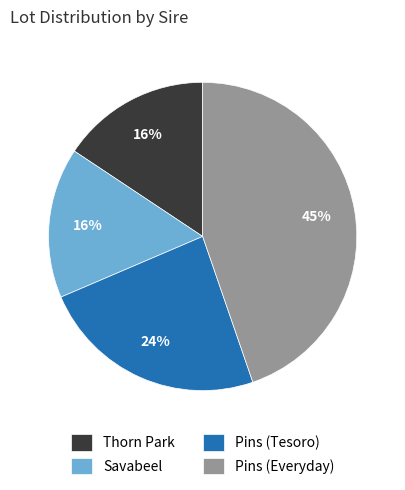

To the nearest percent, what is the difference between the Savabeel and Pins (Everyday) slice percentages?

29%